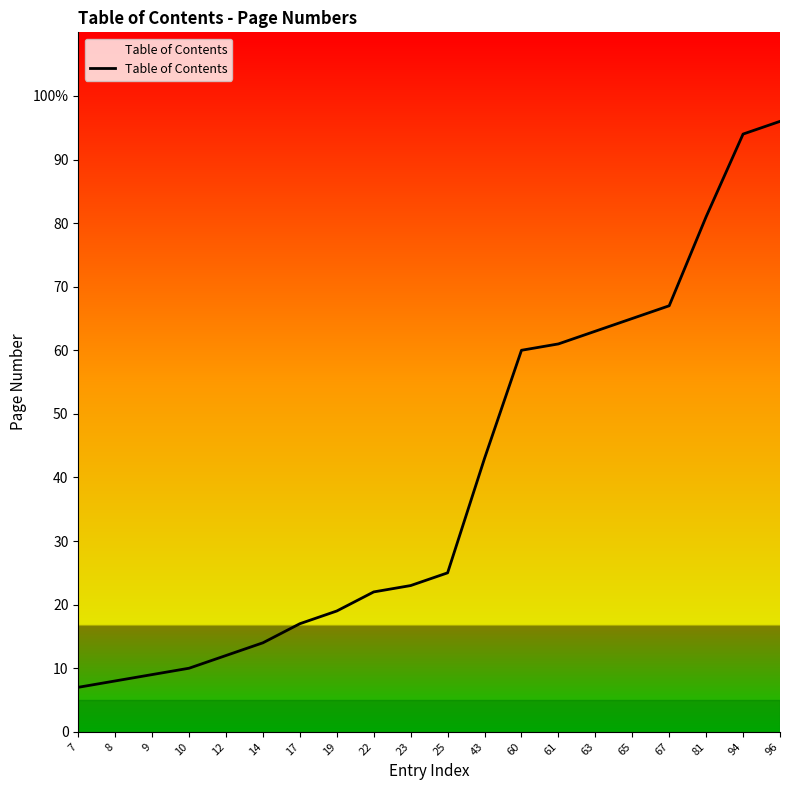

Reading left to right, transcribe all the data shown in this chart.

7=7	8=8	9=9	10=10	12=12	14=14	17=17	19=19	22=22	23=23	25=25	43=43	60=60	61=61	63=63	65=65	67=67	81=81	94=94	96=96